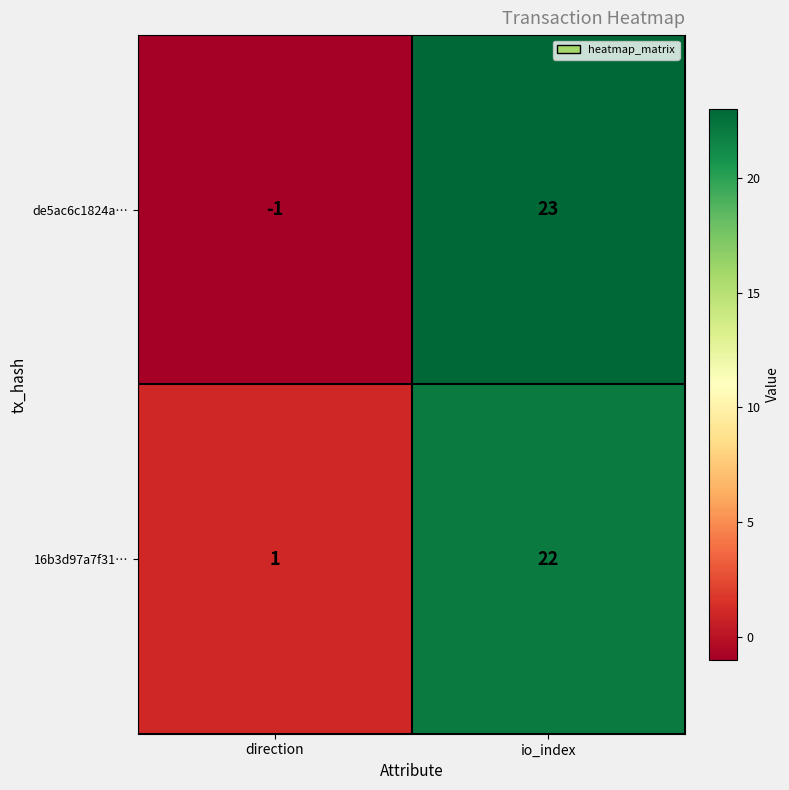

What is the difference between the 16b3d97a7f31… values at direction and io_index?

21